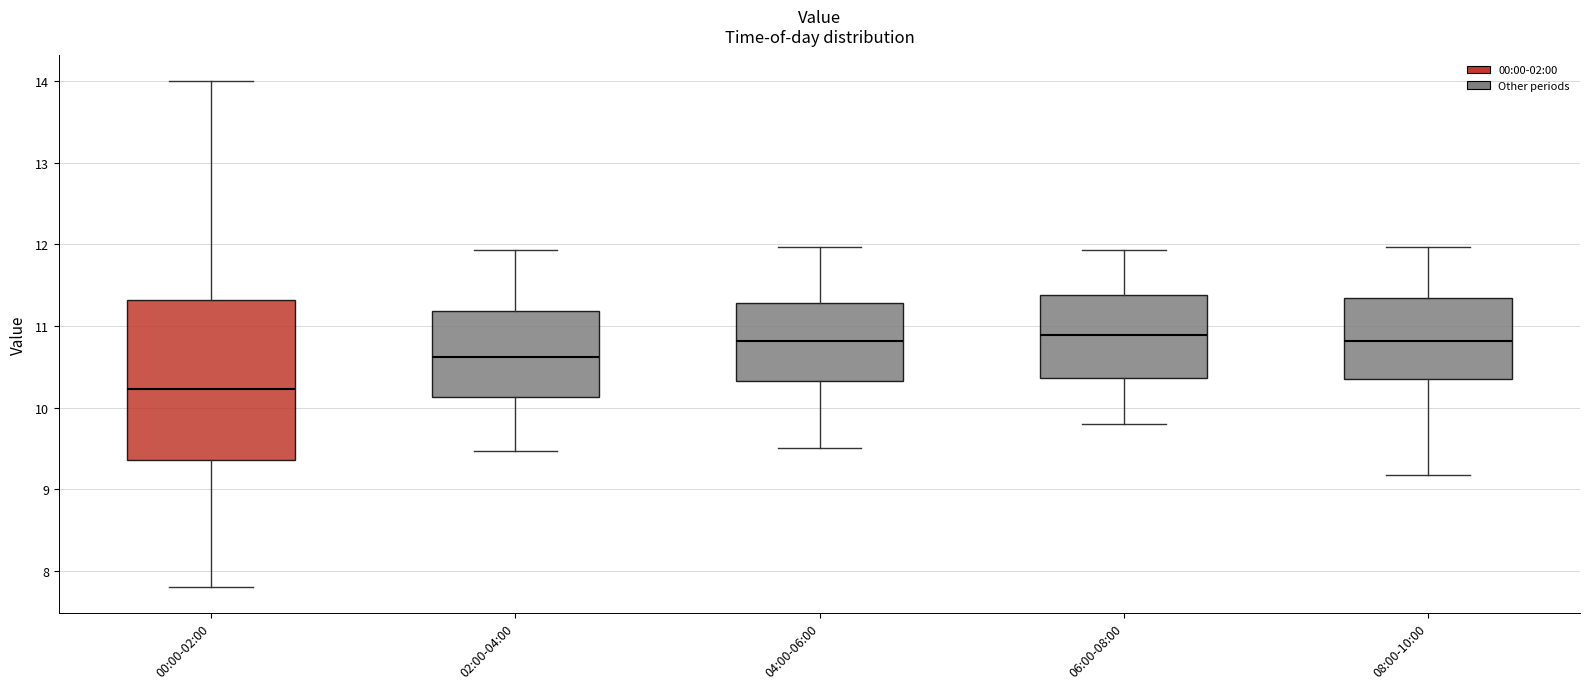

Reading left to right, read every box against the y-axis: the position of its median line, the range the box covers, and the ends of its whiskers. The values are not printed on the chart, so give them approximately, as read against the axis.

00:00-02:00: median 10.2, box 9.4 to 11.3, whiskers 7.8 to 14.0
02:00-04:00: median 10.6, box 10.1 to 11.2, whiskers 9.5 to 11.9
04:00-06:00: median 10.8, box 10.3 to 11.3, whiskers 9.5 to 12.0
06:00-08:00: median 10.9, box 10.4 to 11.4, whiskers 9.8 to 11.9
08:00-10:00: median 10.8, box 10.4 to 11.3, whiskers 9.2 to 12.0